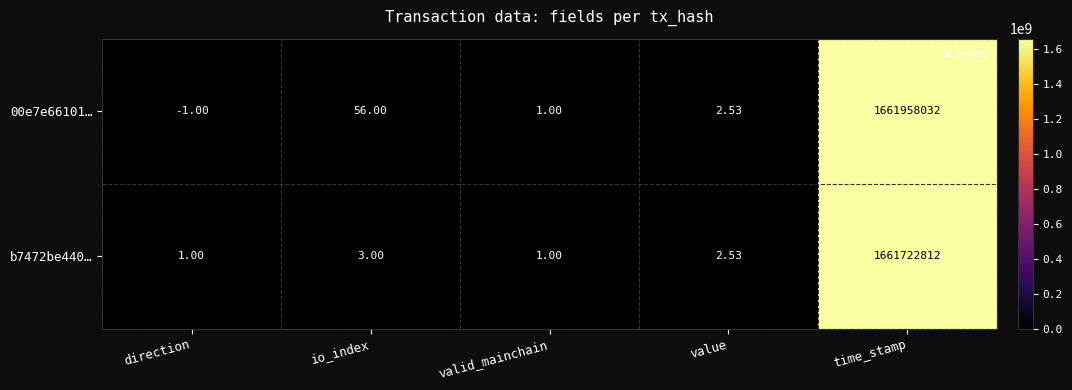

At which category is the sum across all series the highest?

time_stamp